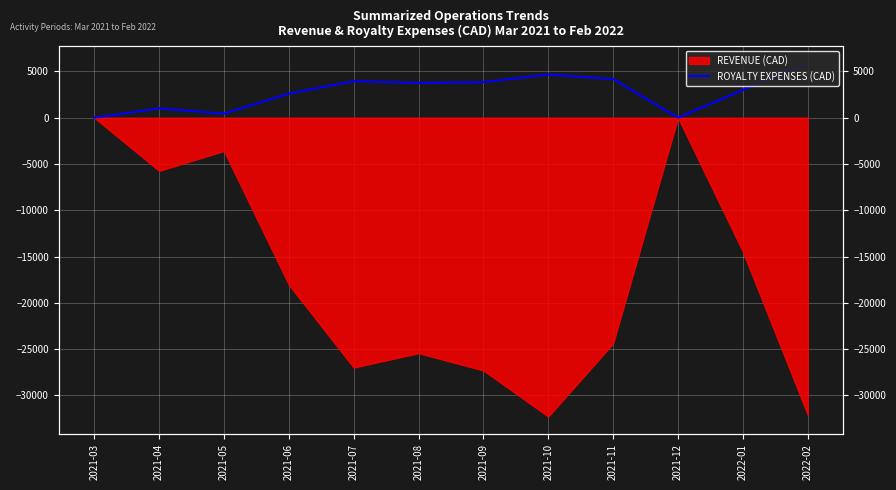

Is it true that the value at 2021-11 is 2843.3?

False